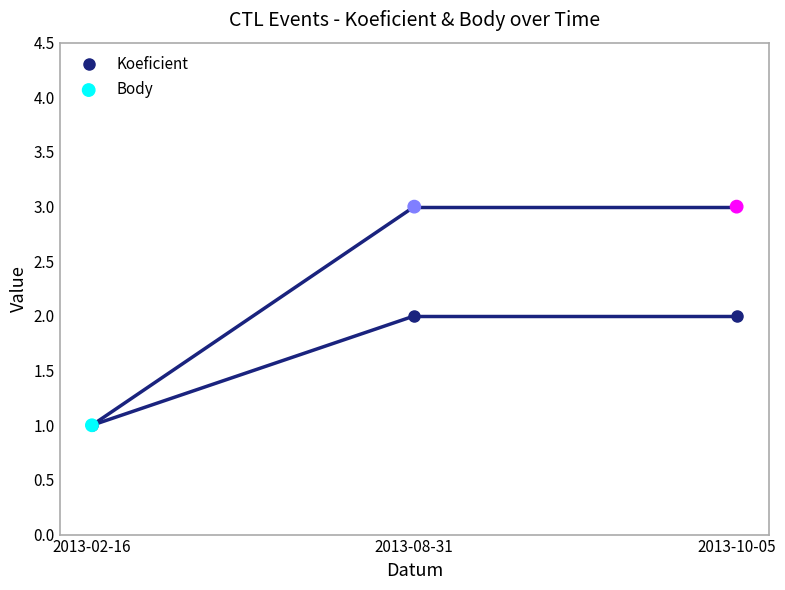

Which series reaches the maximum Y coordinate?

Body